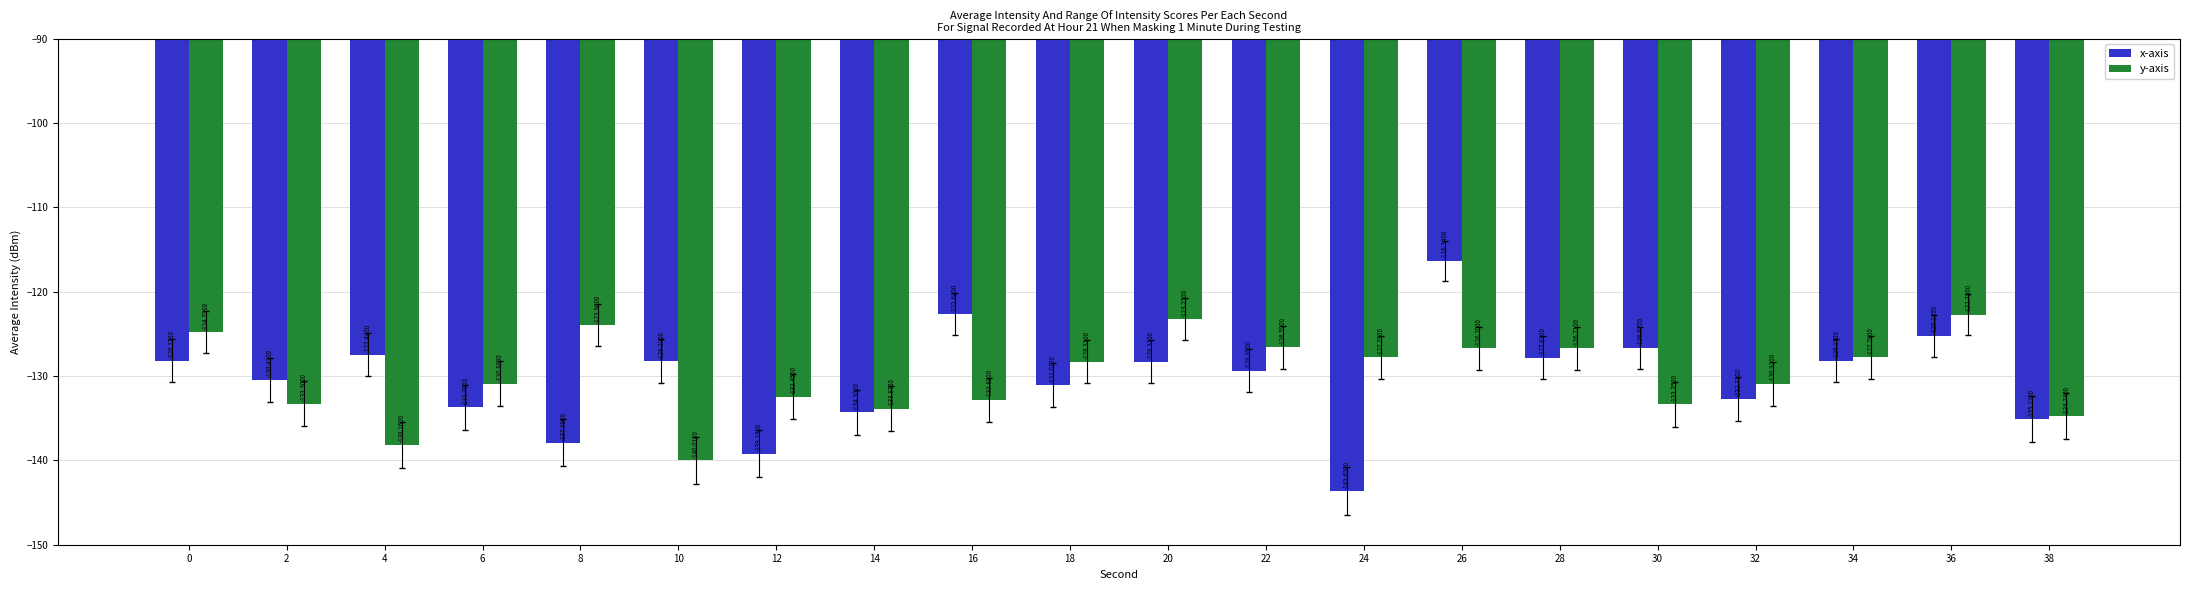

Which series has the largest total across all categories?

y-axis